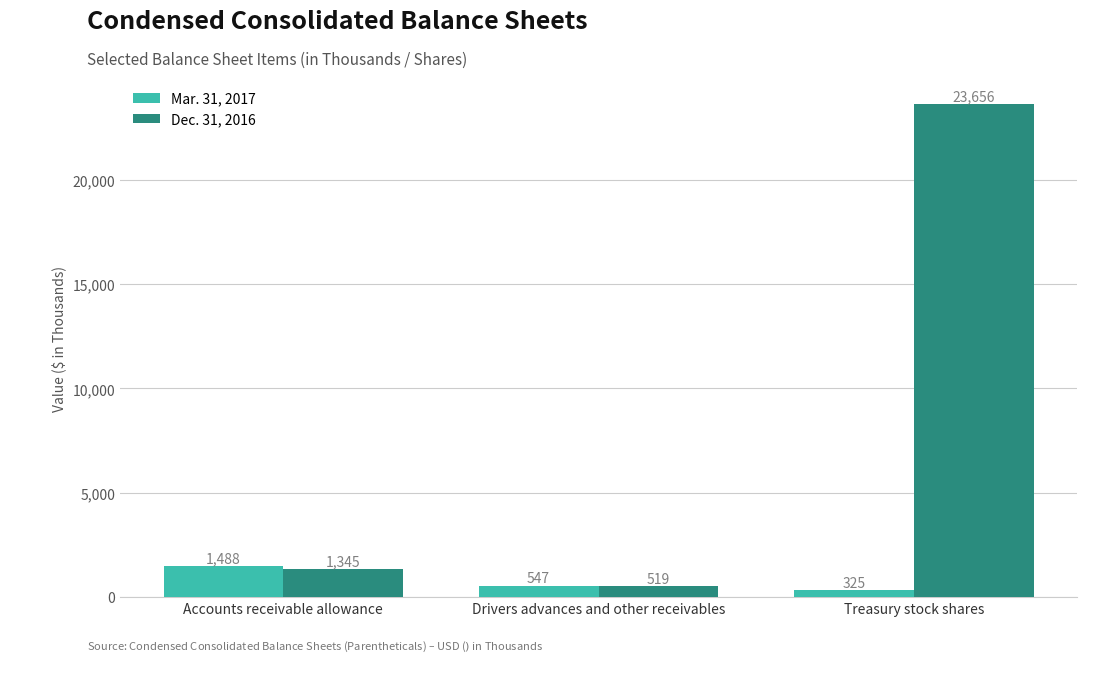

Reading left to right, transcribe all the data shown in this chart.

Mar. 31, 2017: 1488	547	325
Dec. 31, 2016: 1345	519	23656